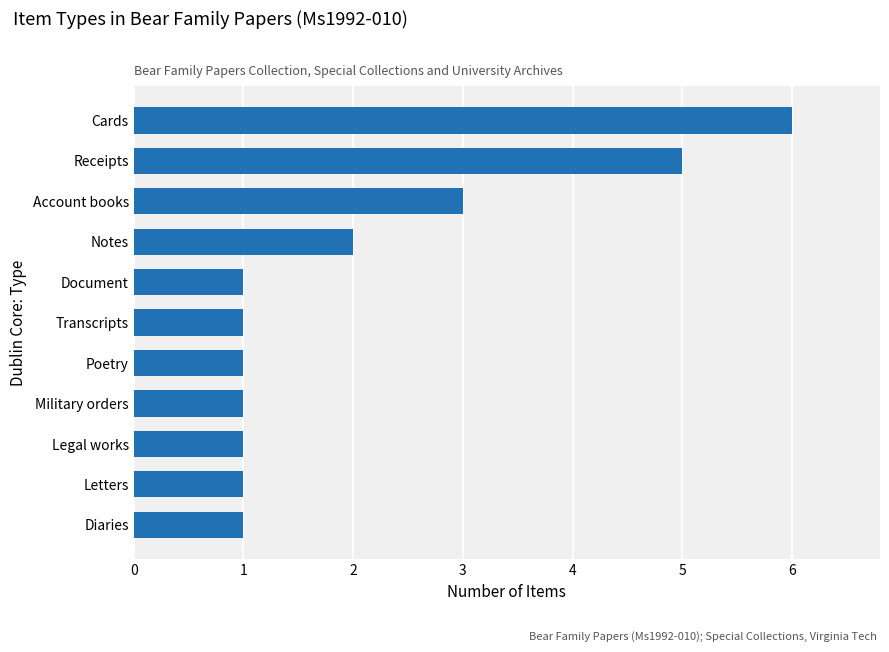

Reading bottom to top, extract all data points from this chart.

Diaries=1	Letters=1	Legal works=1	Military orders=1	Poetry=1	Transcripts=1	Document=1	Notes=2	Account books=3	Receipts=5	Cards=6